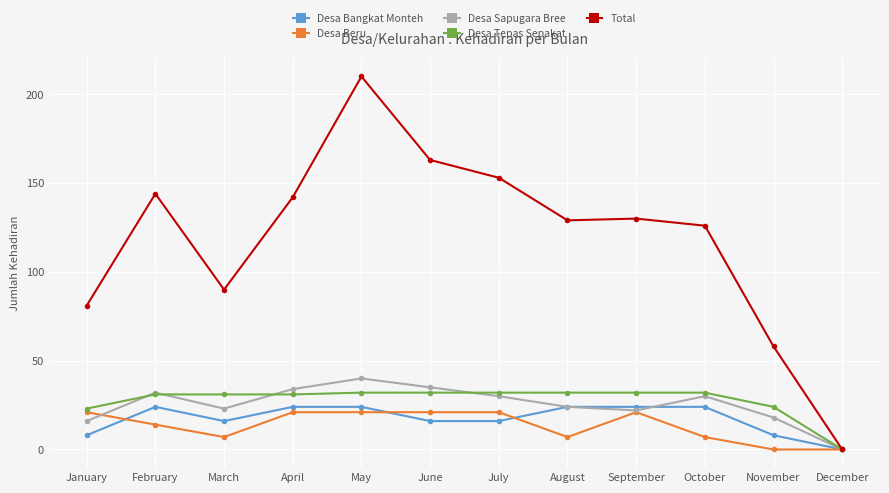

Count the number of categories in the chart.

12